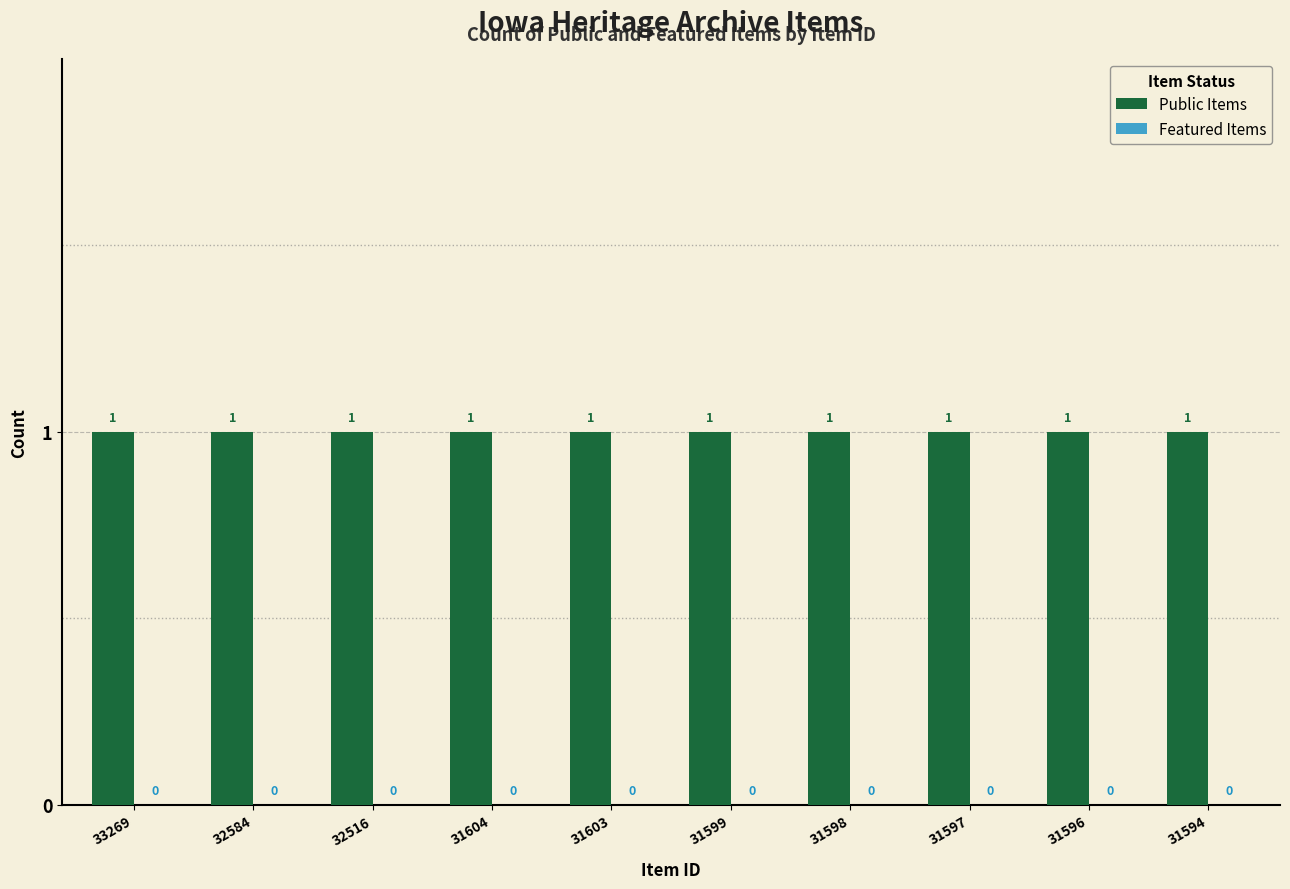

List the series in order of their overall mean, lowest first.

Featured Items, Public Items